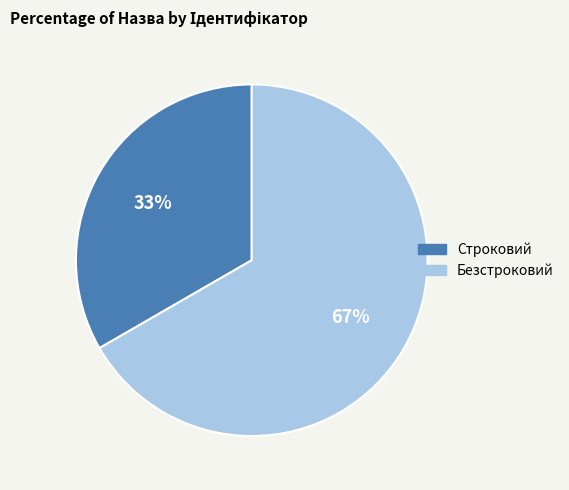

Count the number of slices in the pie.

2